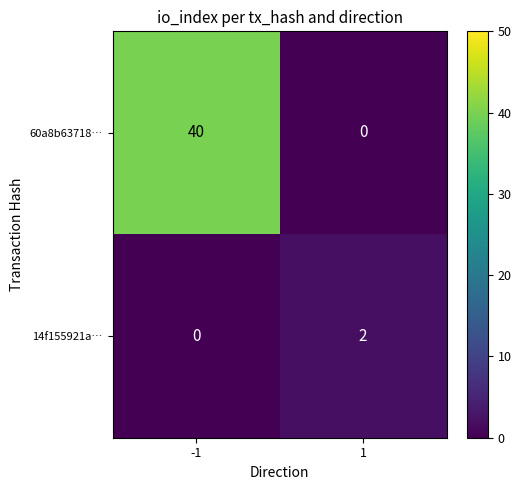

Is the value of 60a8b63718… at -1 greater than the value of 14f155921a… at -1?

Yes